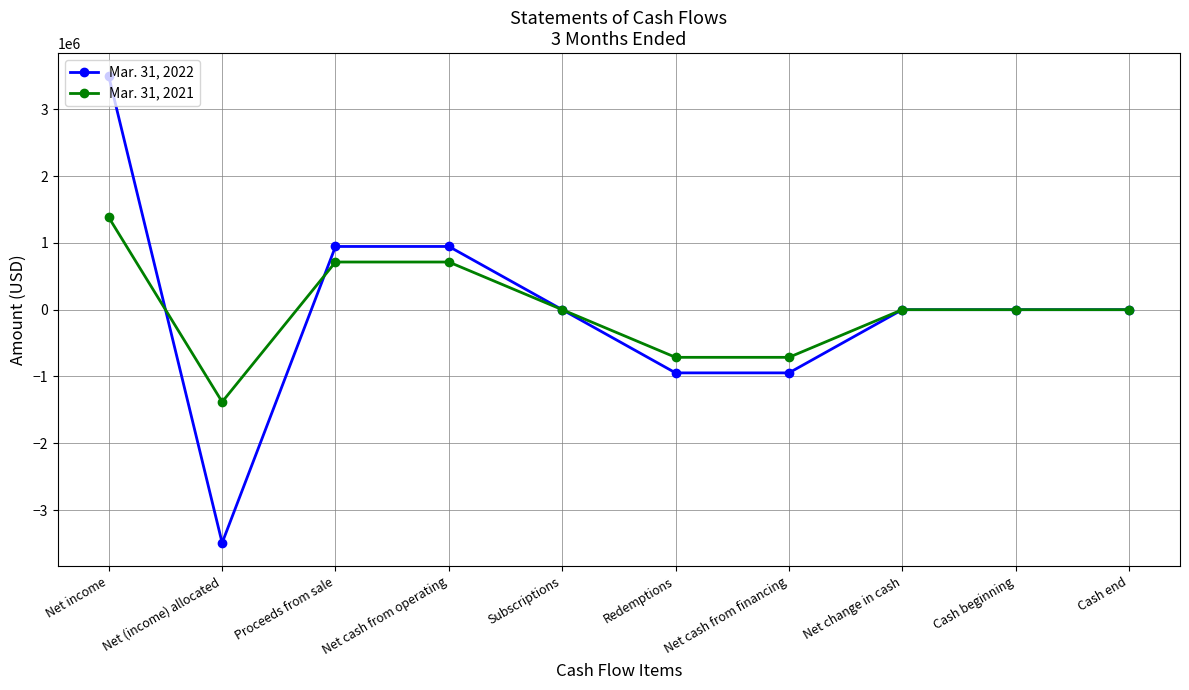

At which category does the chart reach its minimum across all series?

Net (income) allocated